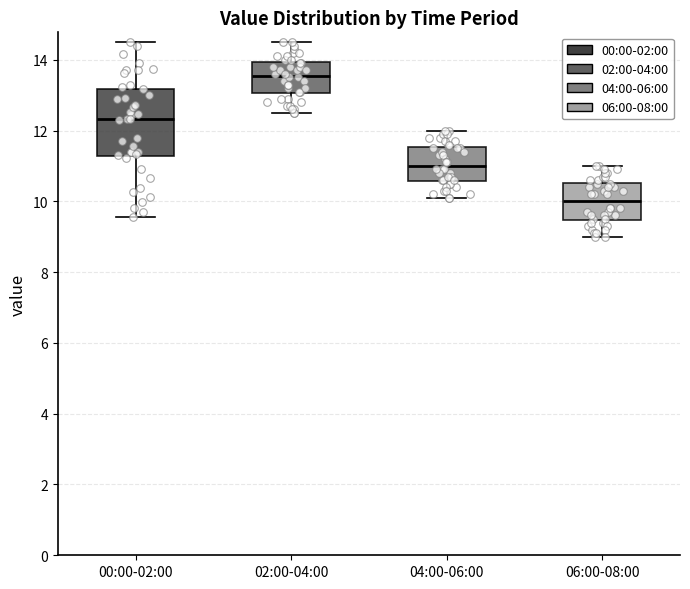

Which box's median line is the highest?

02:00-04:00